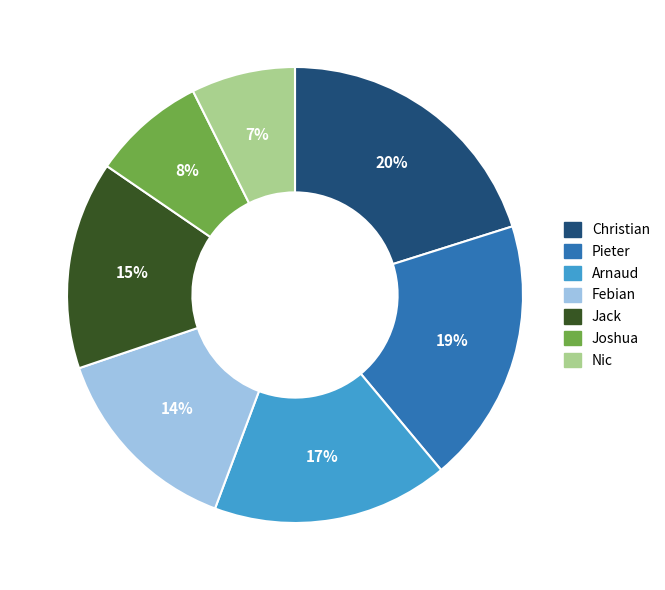

To the nearest percent, what is the average slice percentage?

14%